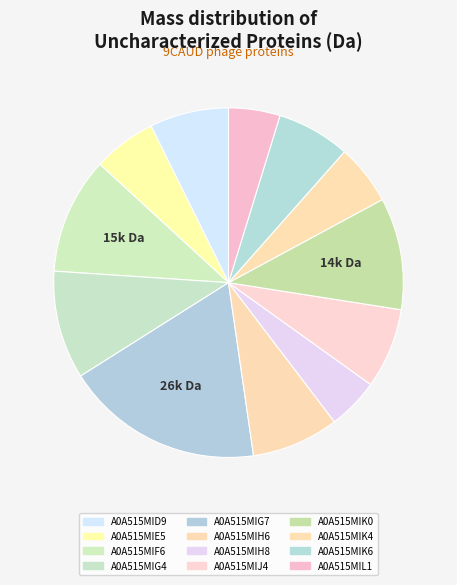

True or false: A0A515MIK4 accounts for 6% of the total.

True